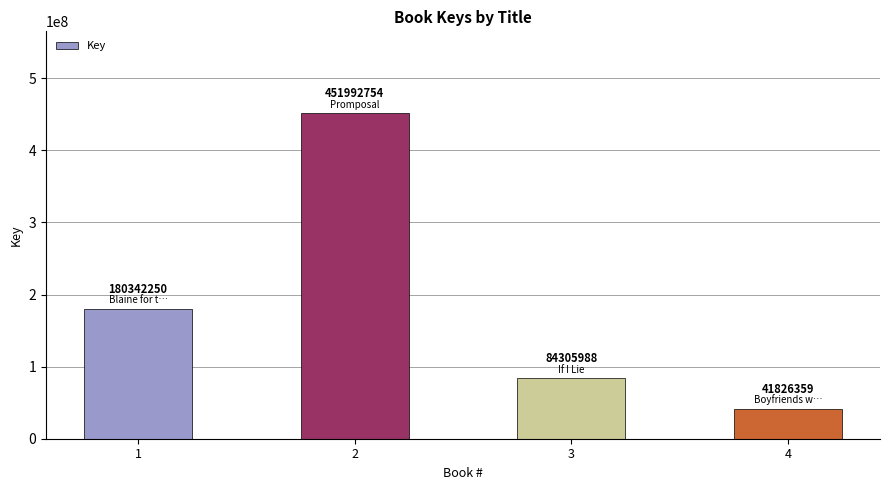

What is the difference between the values at 4 and 3?

42479629